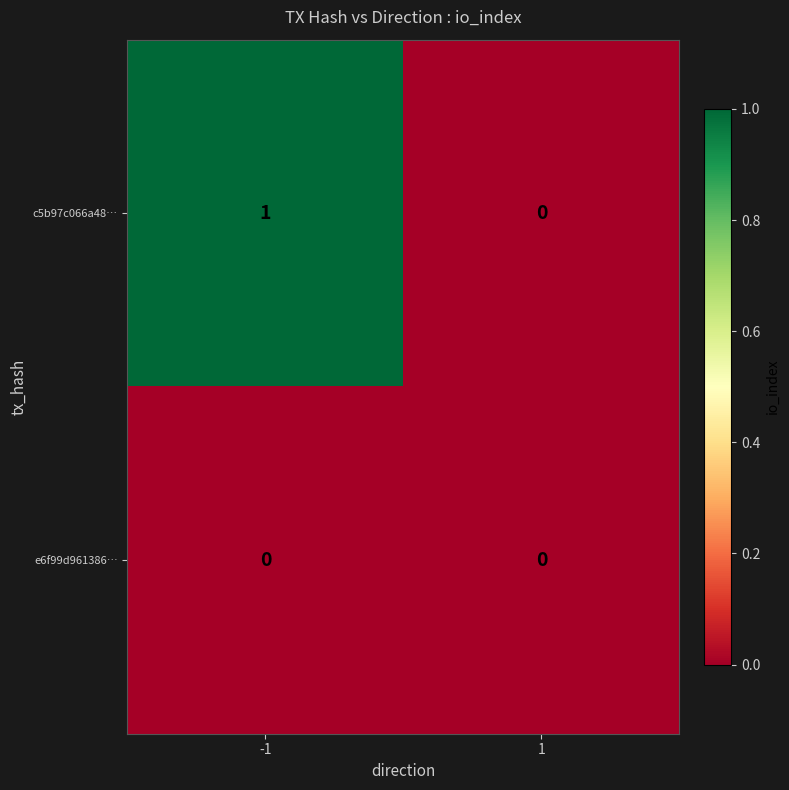

The c5b97c066a48… series shows 1 at -1. True or false?

True